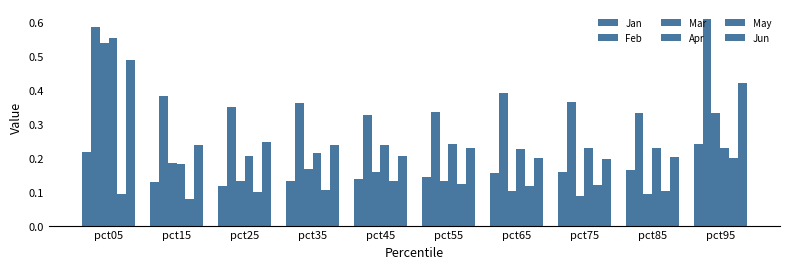

Count the number of categories in the chart.

10